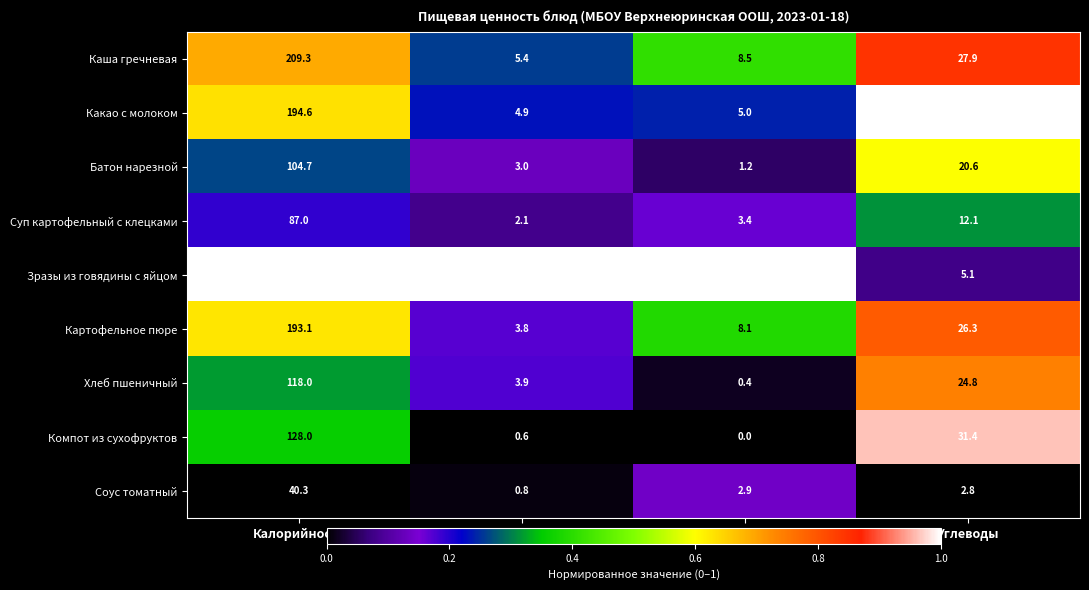

Rank the series at Белки from lowest to highest value.

Компот из сухофруктов, Соус томатный, Суп картофельный с клецками, Батон нарезной, Картофельное пюре, Хлеб пшеничный, Какао с молоком, Каша гречневая, Зразы из говядины с яйцом